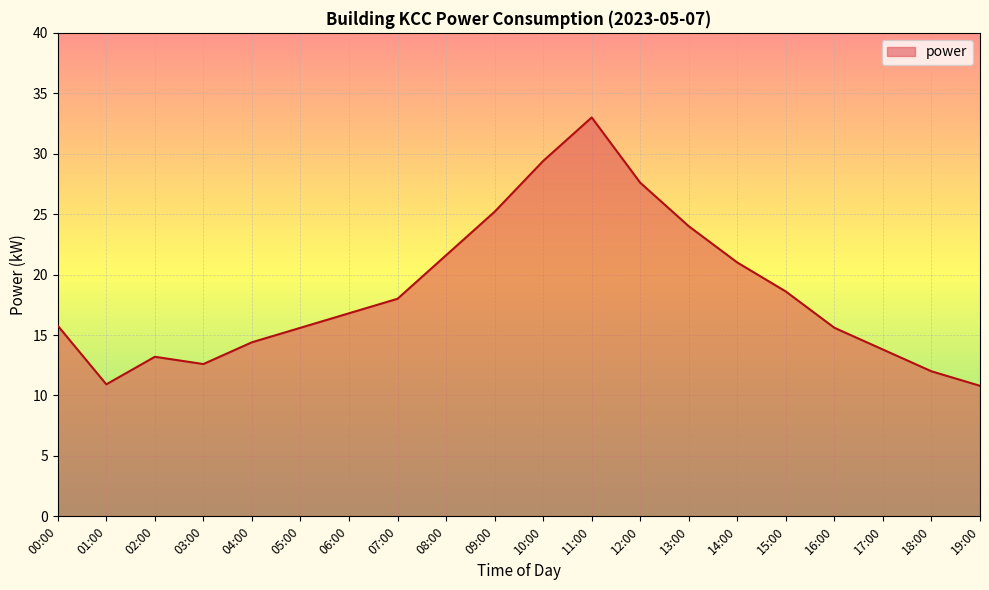

What is the change in value from 03:00 to 08:00?

+9.0